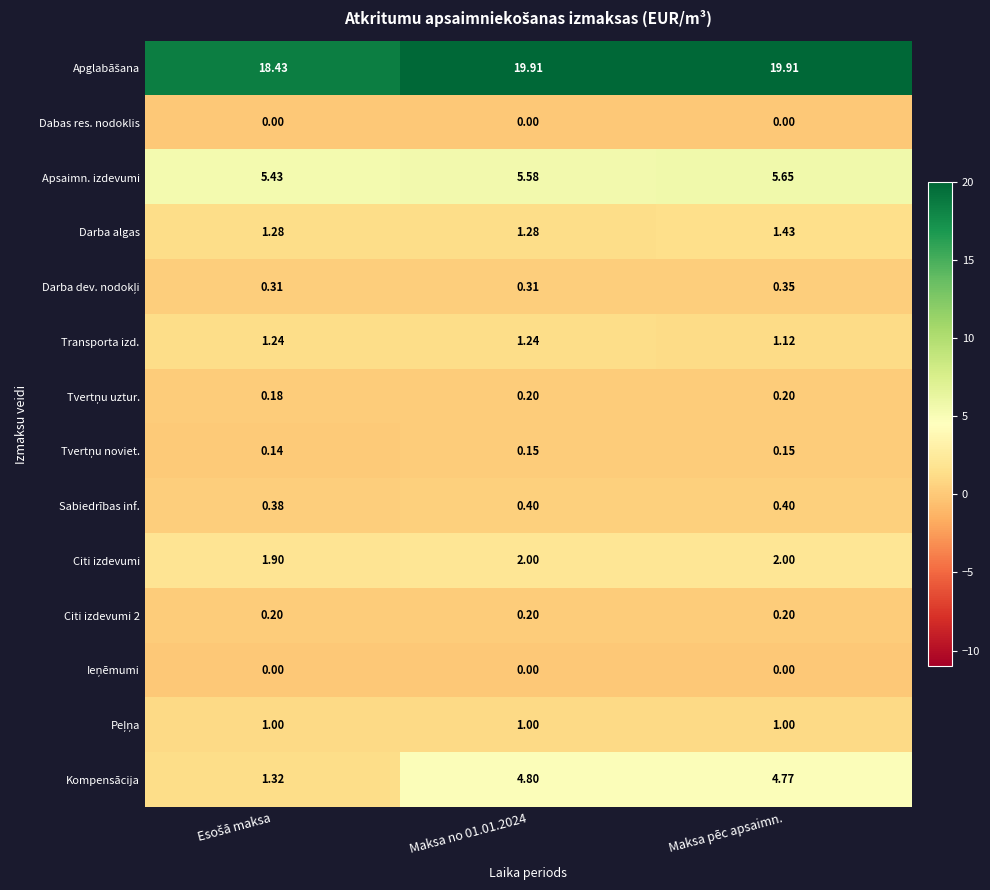

Count the number of data series in this chart.

14